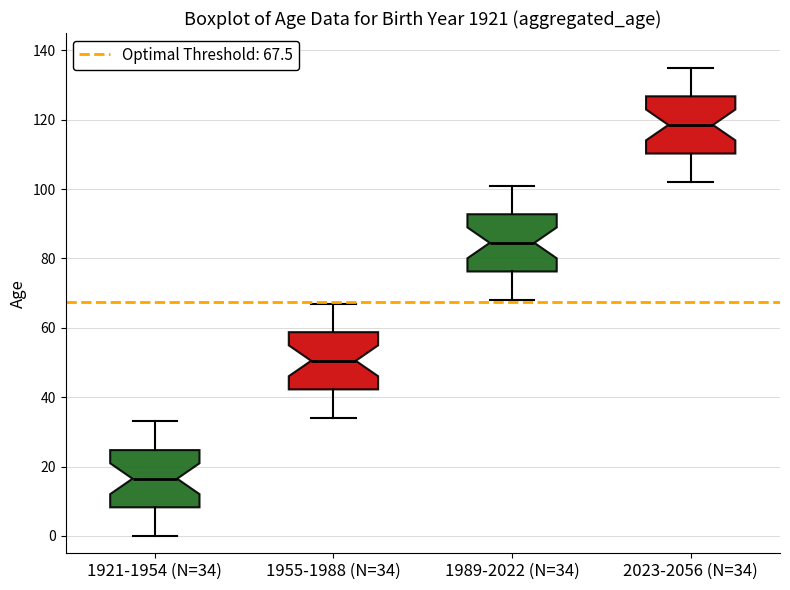

Which box has the highest median line?

2023-2056 (N=34)